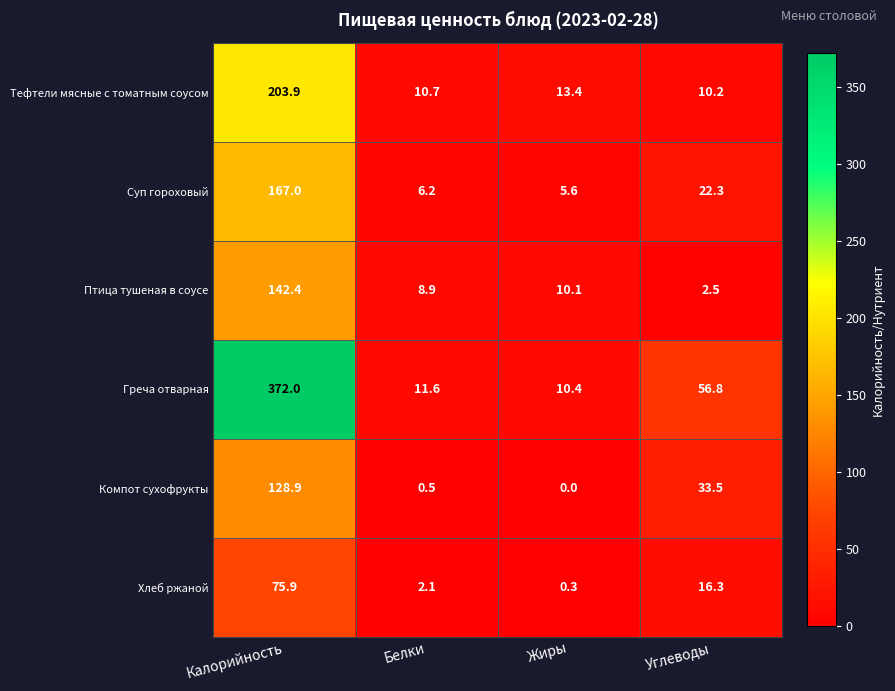

What is the total value across all series at Калорийность?

1090.1